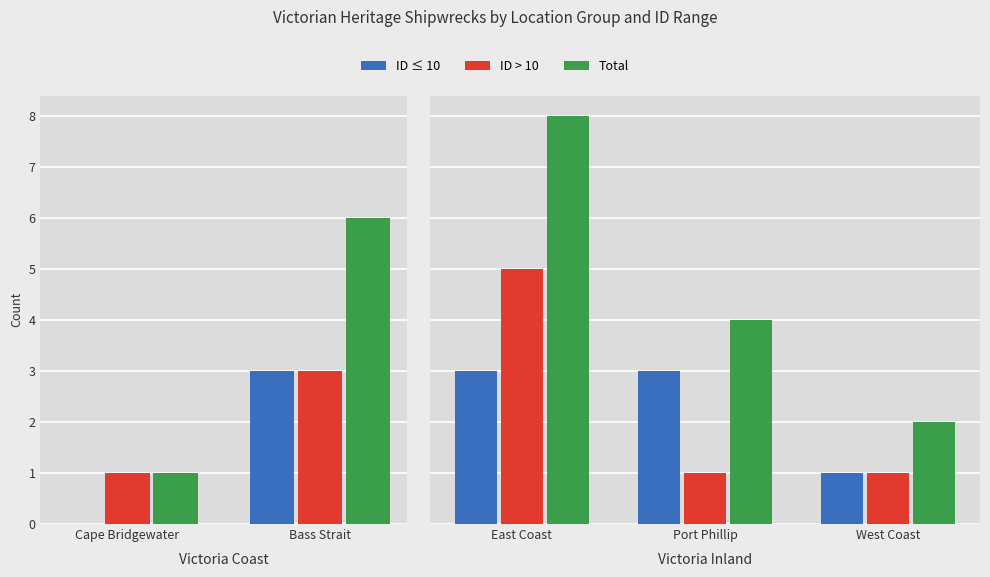

What is the difference between the ID ≤ 10 values at East Coast and West Coast?

2